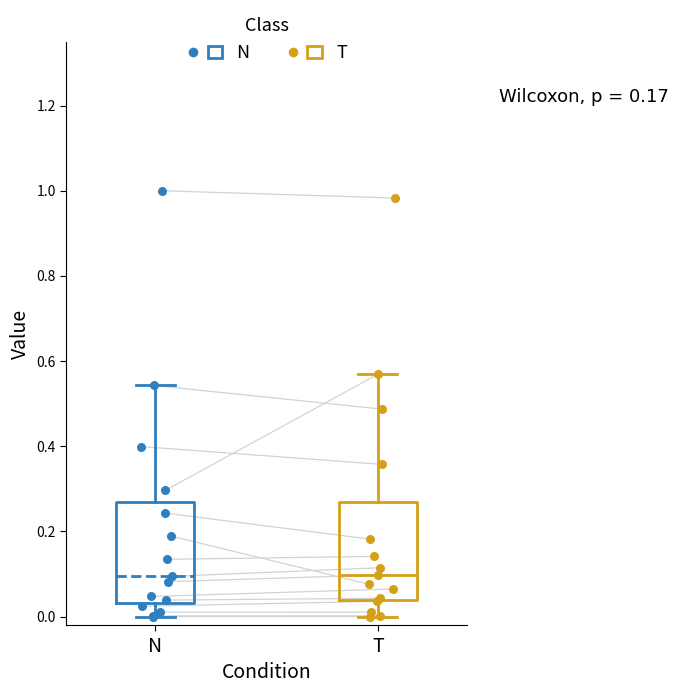

Reading left to right, read every box against the y-axis: the position of its median line, the range the box covers, and the ends of its whiskers. The values are not printed on the chart, so give them approximately, as read against the axis.

N: median 0.10, box 0.04 to 0.26, whiskers 0.00 to 0.54
T: median 0.10, box 0.04 to 0.26, whiskers 0.00 to 0.56